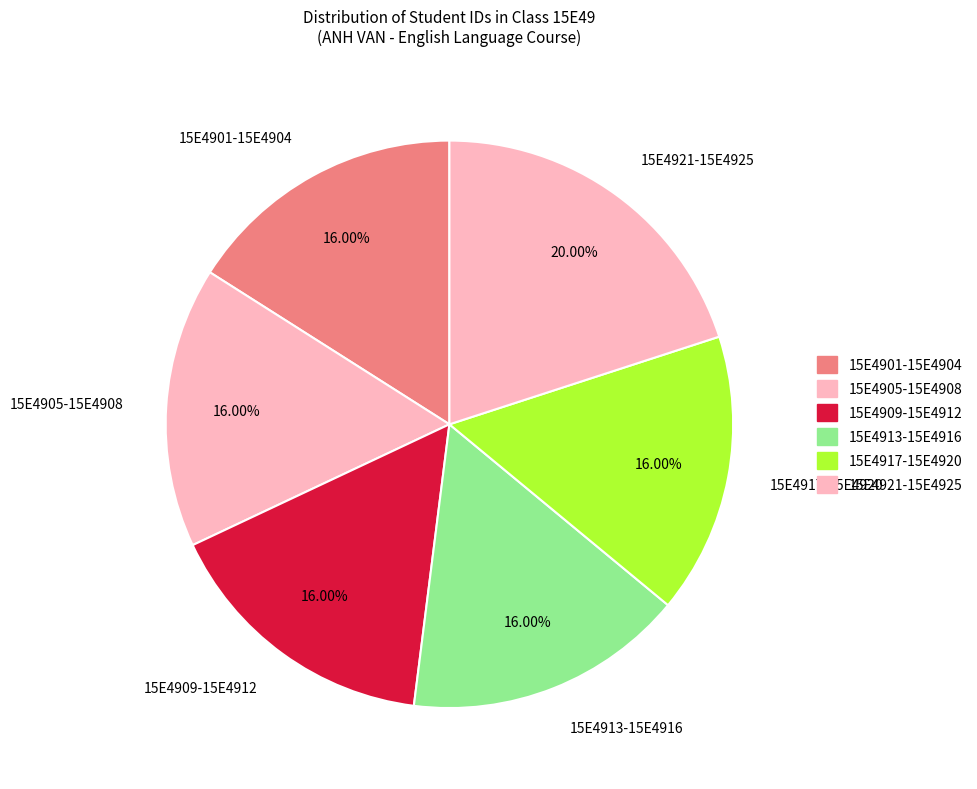

What is the largest slice in the pie chart?

15E4921-15E4925